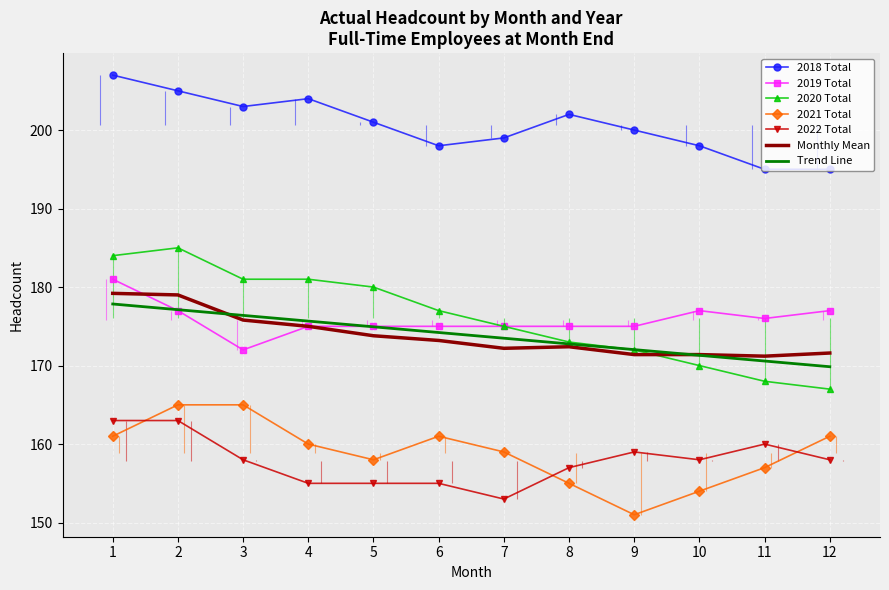

What is the smallest value displayed?

151